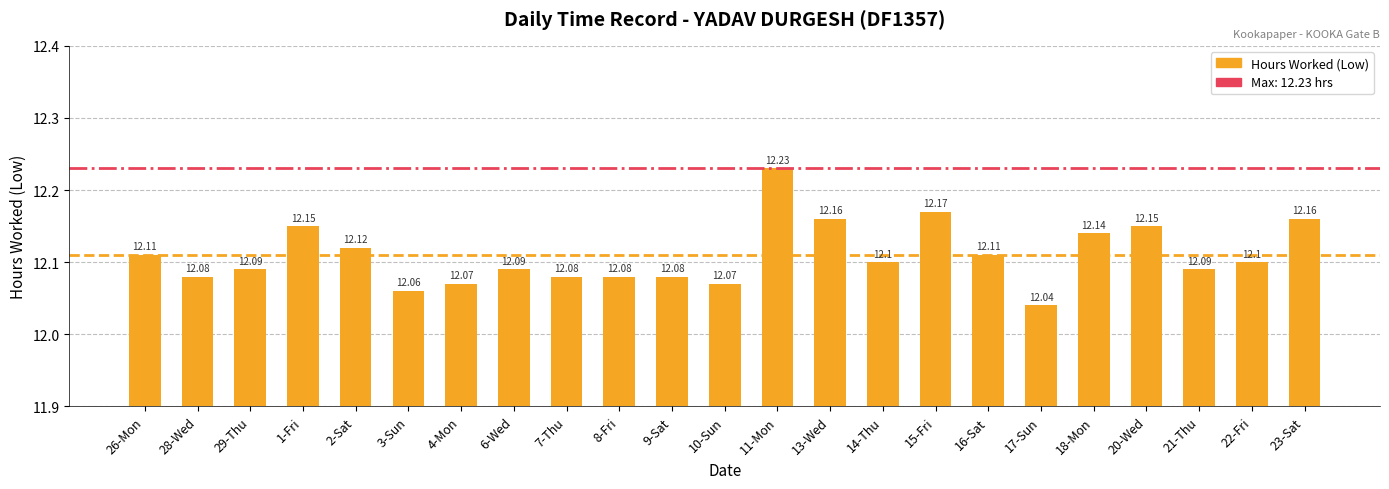

What is the smallest value displayed?

12.0